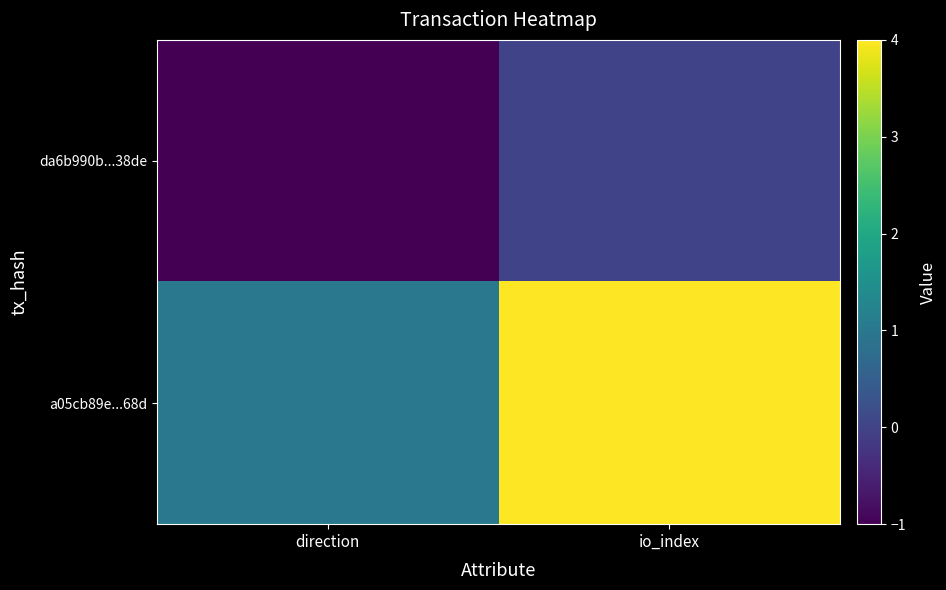

Reading left to right, what are all the values shown in this chart?

da6b990b...38de: direction=-1	io_index=0
a05cb89e...68d: direction=1	io_index=4